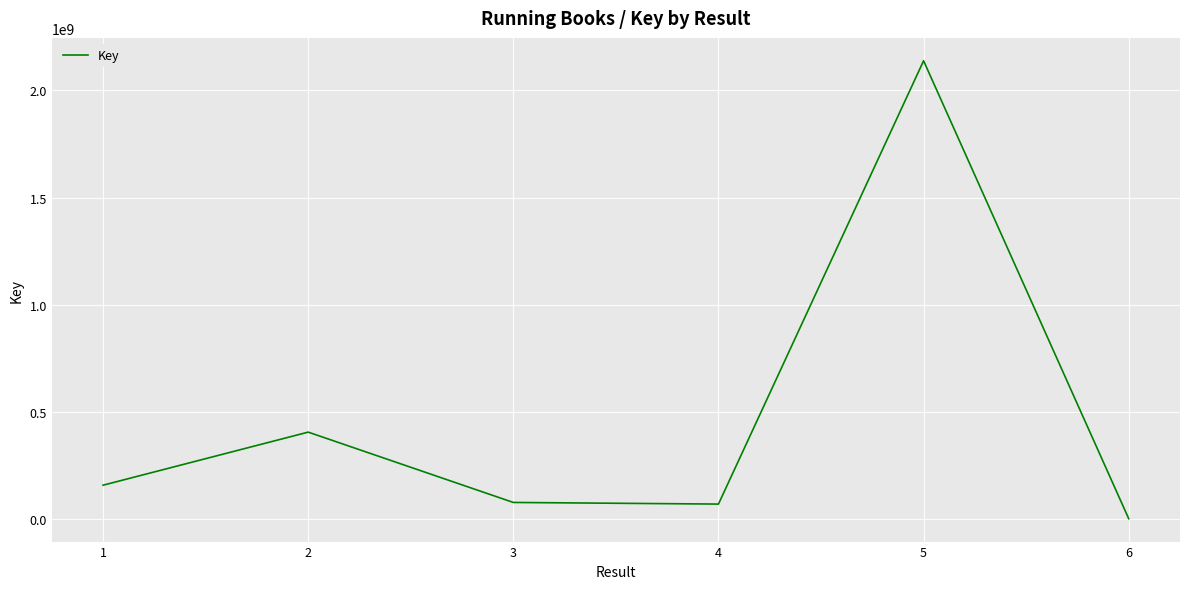

Approximately how many times larger is the value at 1 compared to 4?

2.3